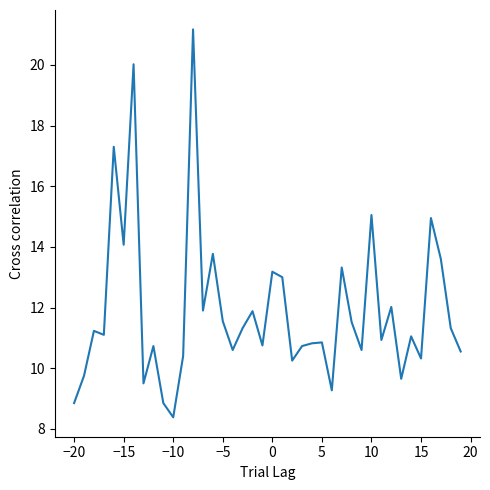

What is the difference between the maximum and minimum values?

12.8